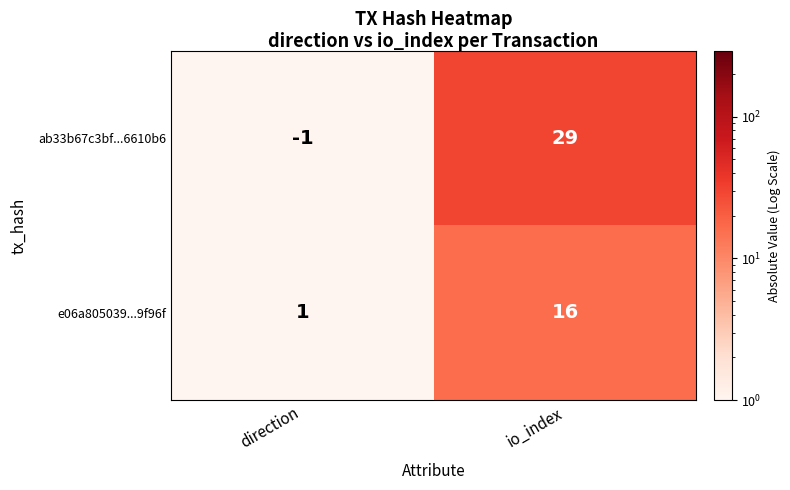

What is the difference between the ab33b67c3bf...6610b6 values at io_index and direction?

30